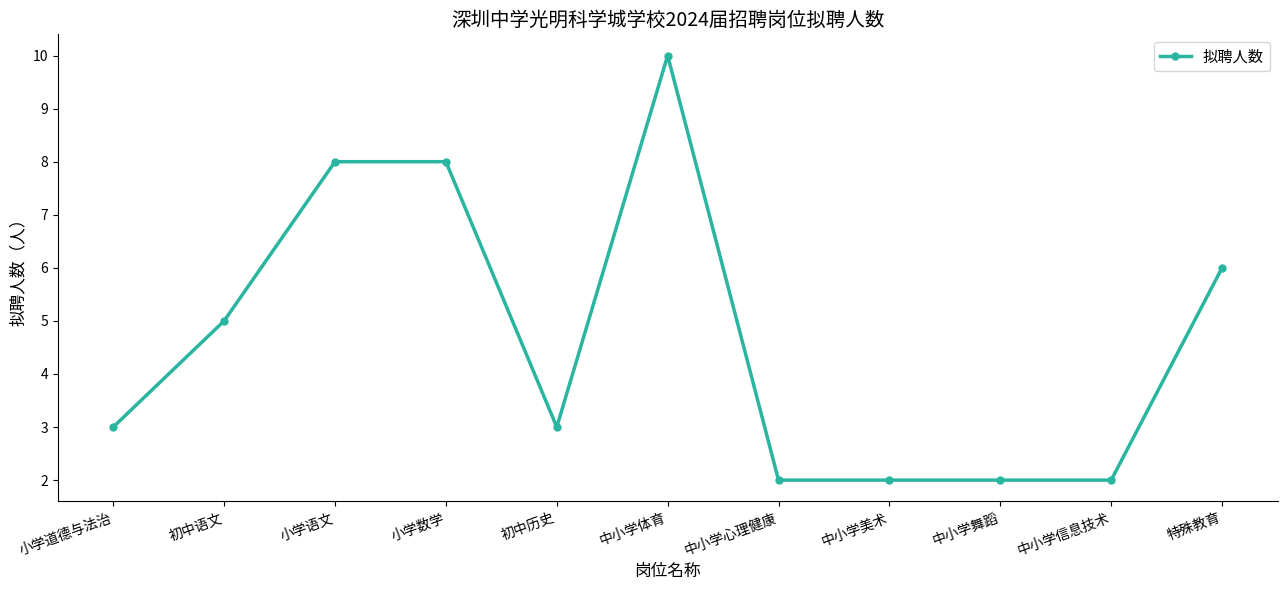

What is the value of the 10th point from the left?

2